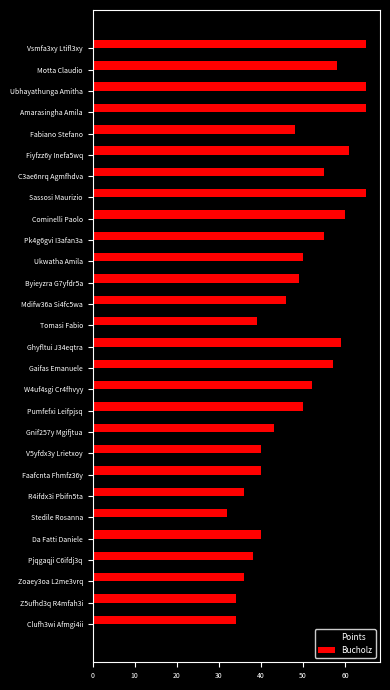

The Points series shows 2 at Z5ufhd3q R4mfah3i. True or false?

True